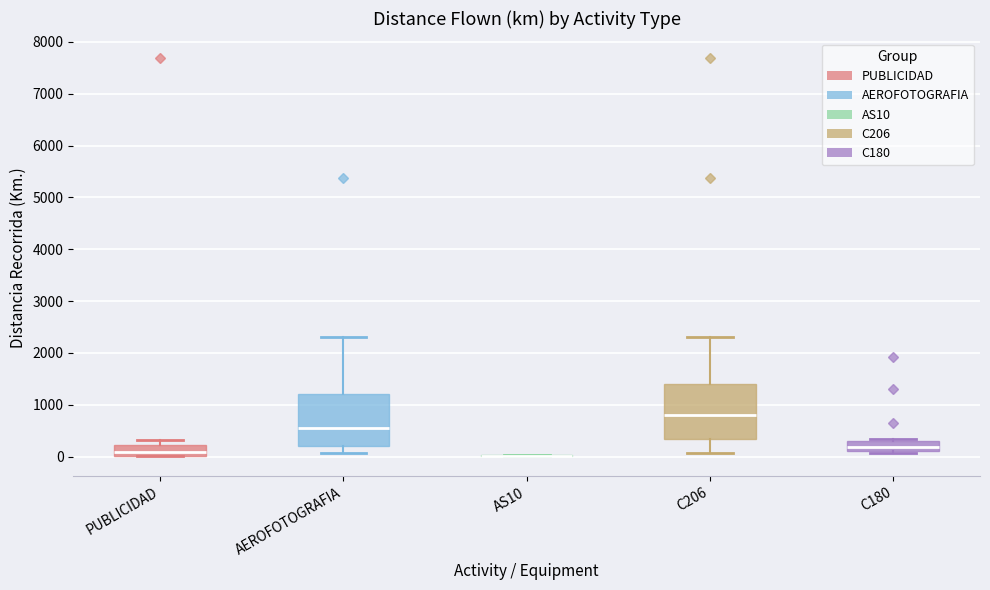

Reading left to right, transcribe this box plot: for each box, give where its median line is, the range the box spans, and where its two whiskers end, as read against the y-axis. The values are not printed on the chart, so give them approximately, as read against the axis.

PUBLICIDAD: median 100, box 0 to 200, whiskers 0 to 300
AEROFOTOGRAFIA: median 500, box 200 to 1200, whiskers 100 to 2300
AS10: box collapsed to a line at 0, whiskers 0 to 0
C206: median 800, box 300 to 1400, whiskers 100 to 2300
C180: median 200, box 100 to 300, whiskers 100 (just below the box's lower edge) to 300 (just above the box's upper edge)